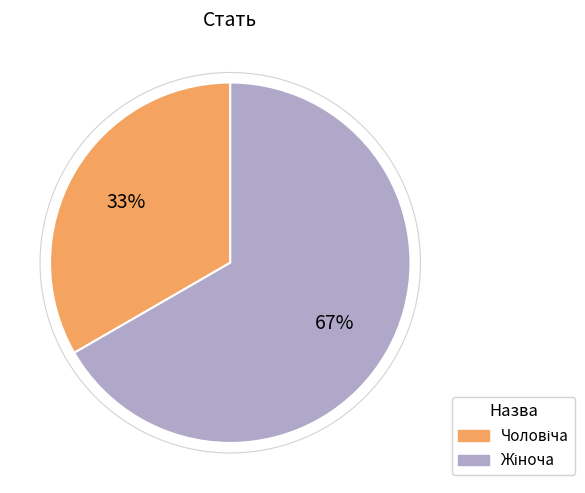

How many segments does this pie chart have?

2